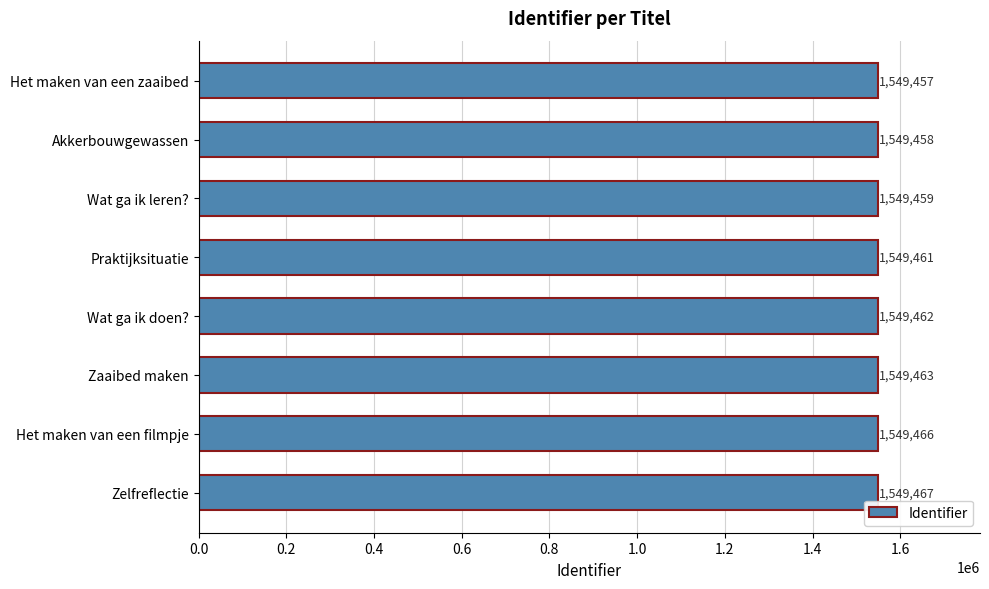

What is the change in value from Wat ga ik doen? to Zelfreflectie?

+5